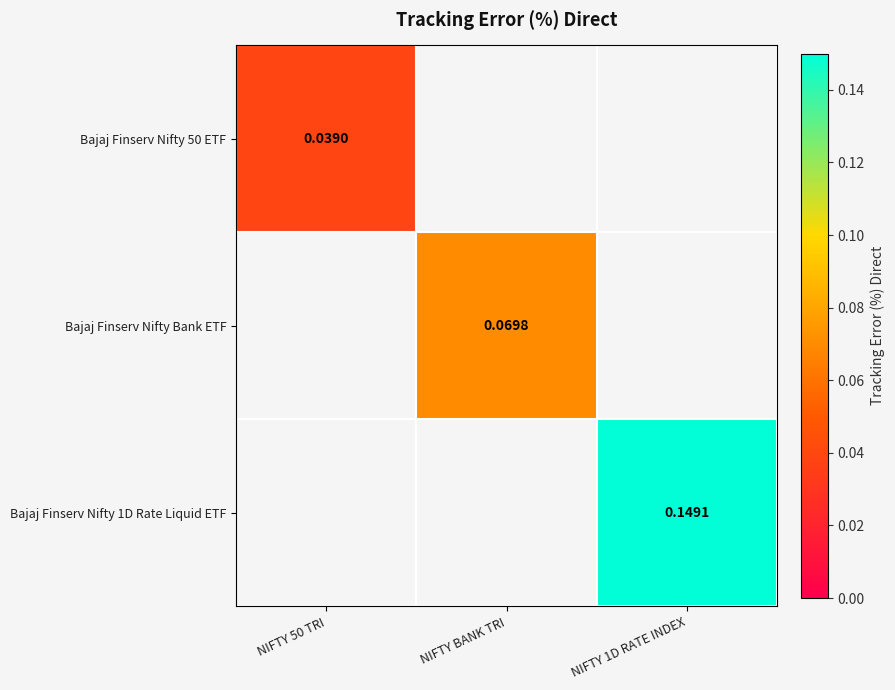

Is the value of Bajaj Finserv Nifty Bank ETF at NIFTY 1D RATE INDEX greater than the value of Bajaj Finserv Nifty 1D Rate Liquid ETF at NIFTY BANK TRI?

No